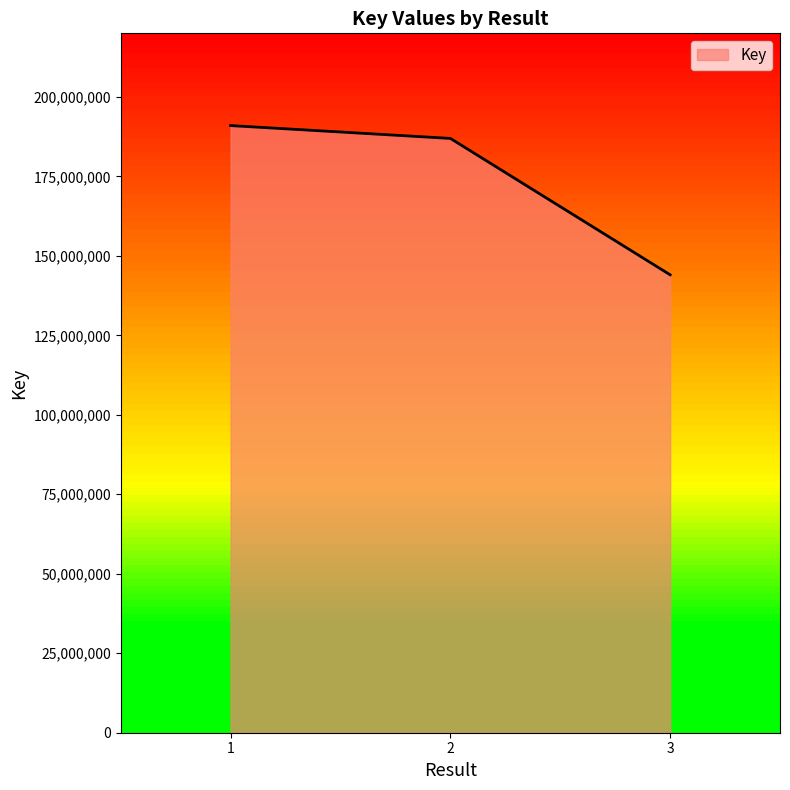

At which label is the value closest to 167514218?

2